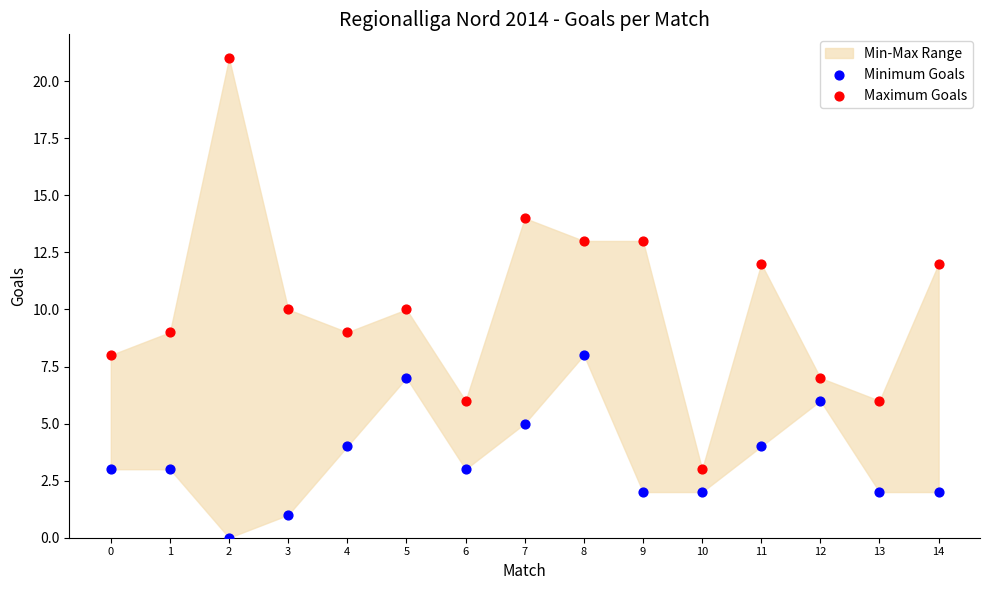

Across all data points, what is the range of Y values (max minus min)?

21